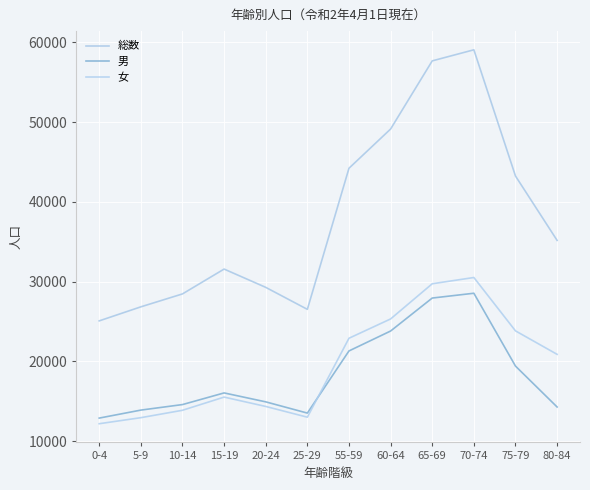

Count the number of categories in the chart.

12